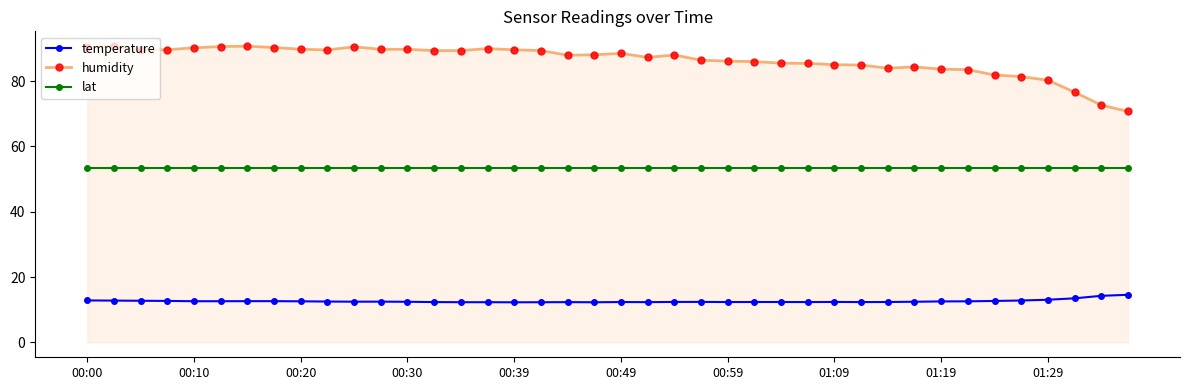

What is the value of the lat point at the 13th from the left?

53.5